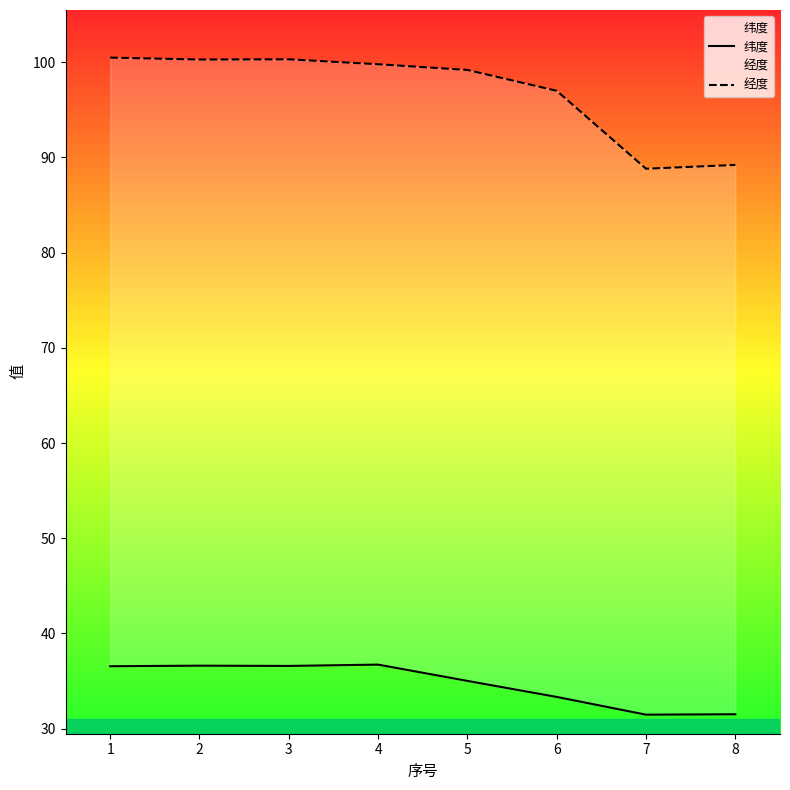

At which category does 经度 reach its first local valley?

2